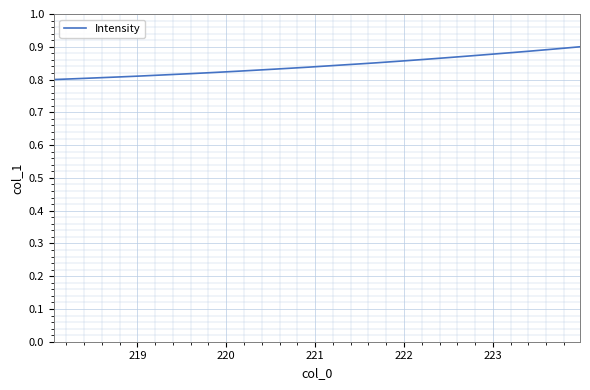

Does the chart have visible grid lines?

Yes